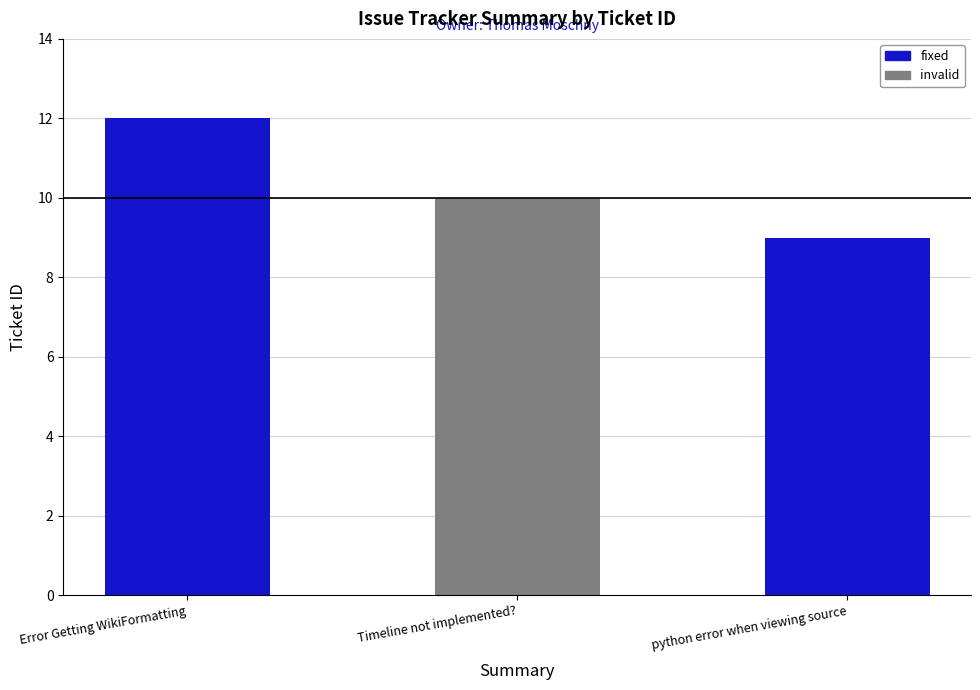

The value at python error when viewing source is 4. True or false?

False